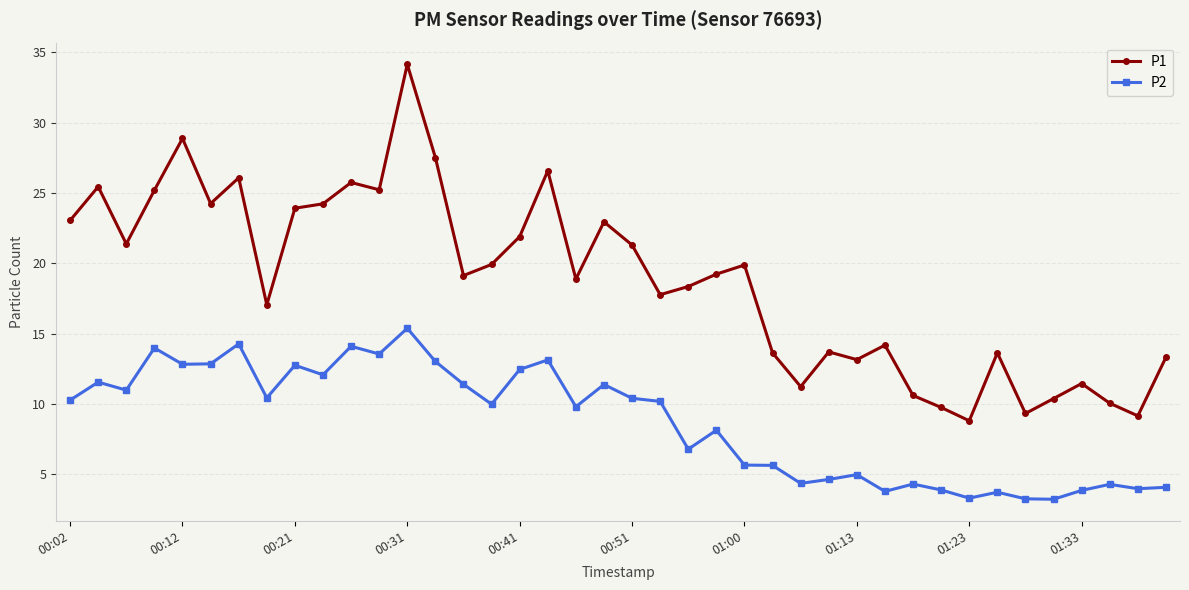

True or false: P2 has more than 1 interior local peaks.

True